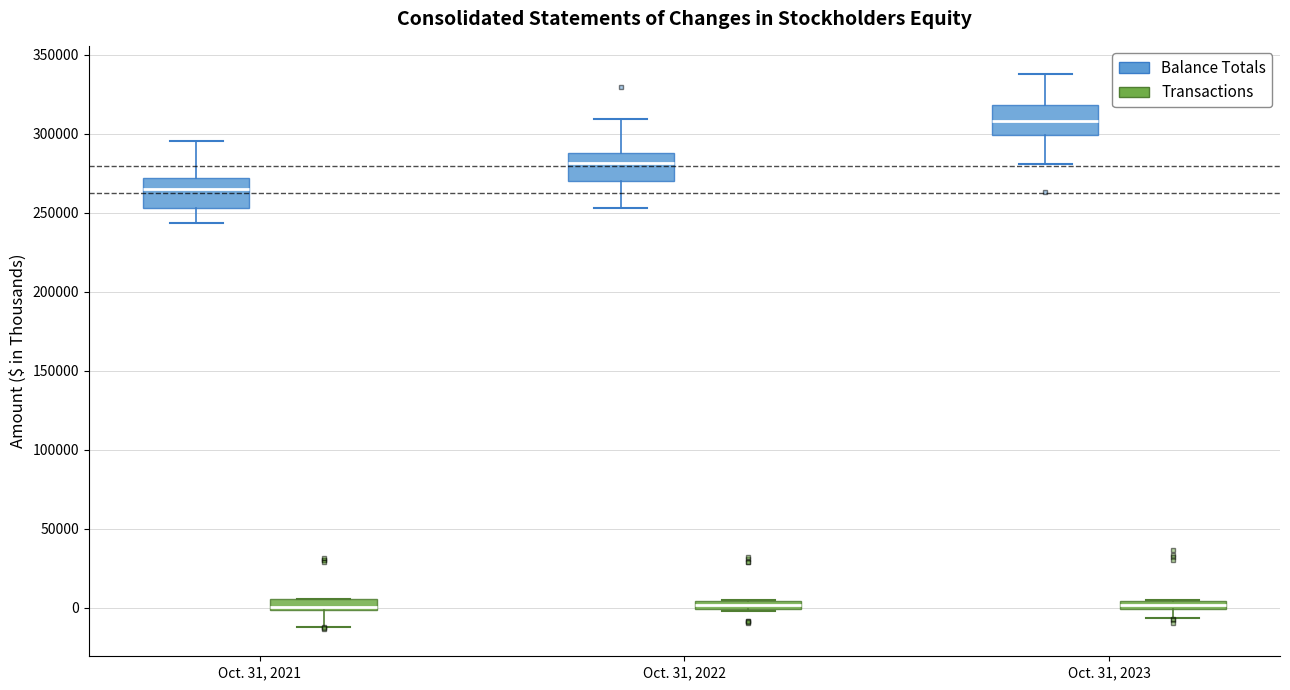

Where is the lower edge of the box for Oct. 31, 2021 (Balance Totals) on the y-axis? The values are not printed on the chart, so give them approximately, as read against the axis.

255000